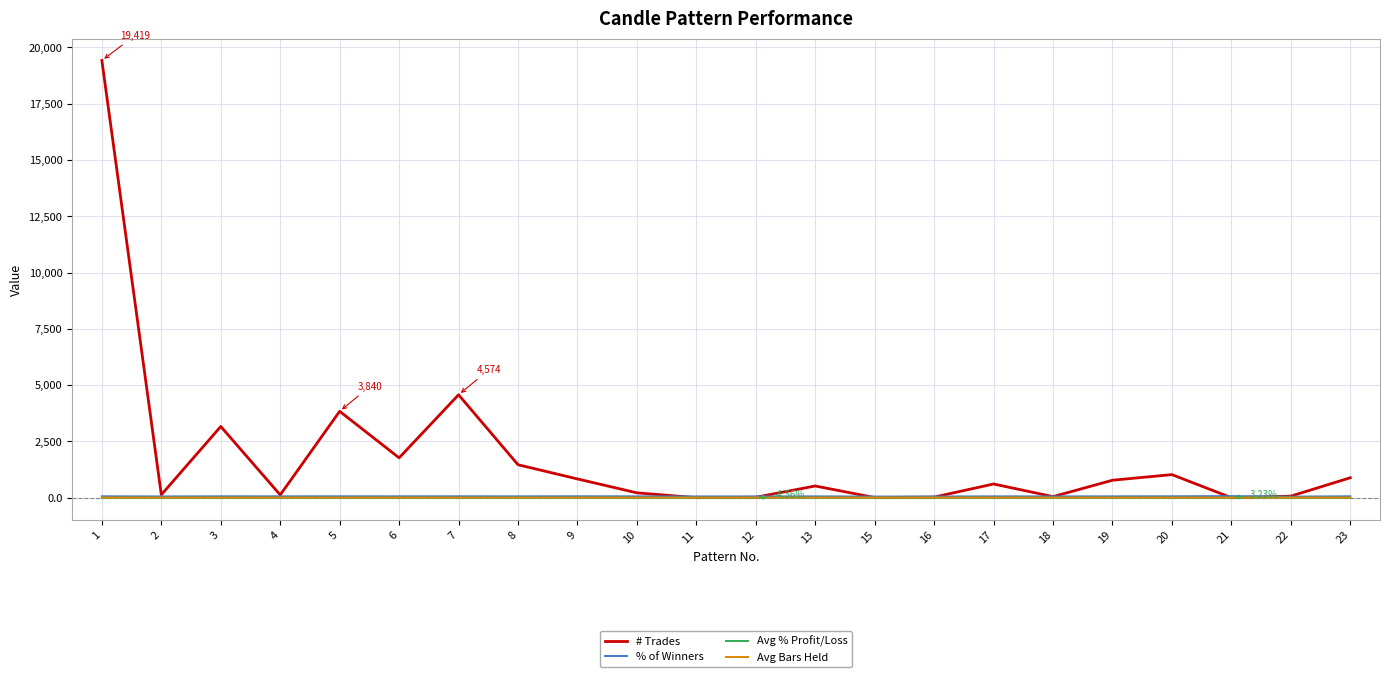

What is the difference between the highest and lowest values at 18?

60.5